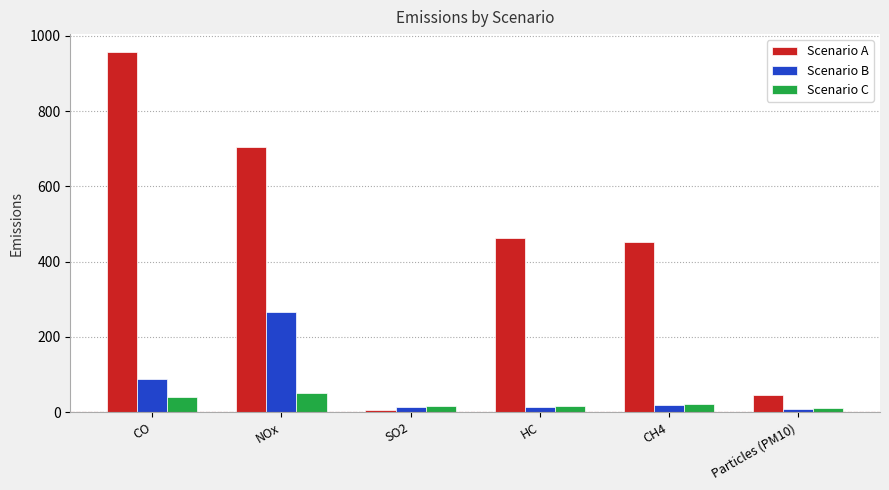

Between SO2 and CH4, which series saw the biggest shift?

Scenario A